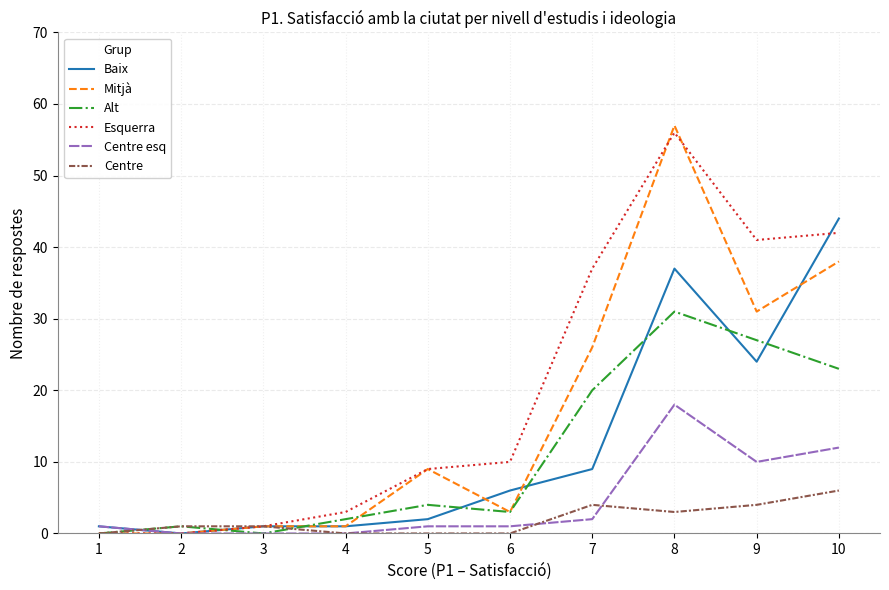

What are all the series names shown in the legend?

Baix, Mitjà, Alt, Esquerra, Centre esq, Centre